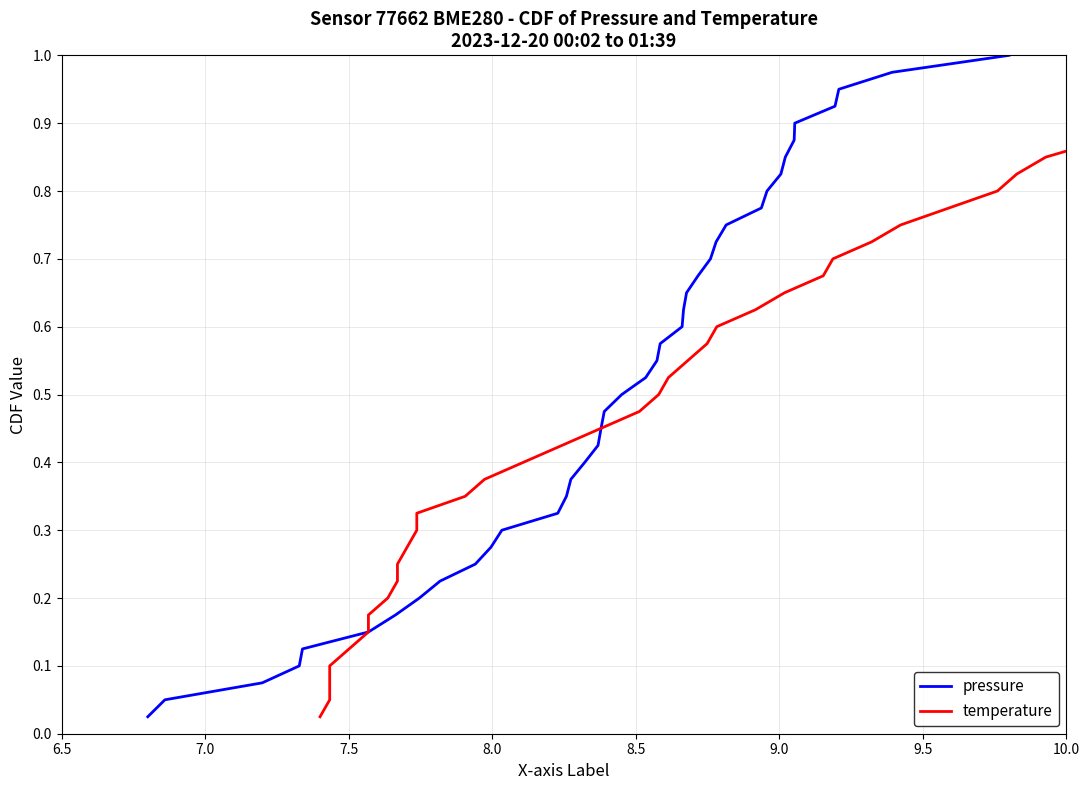

The value of pressure at 27 is 1.0. True or false?

False